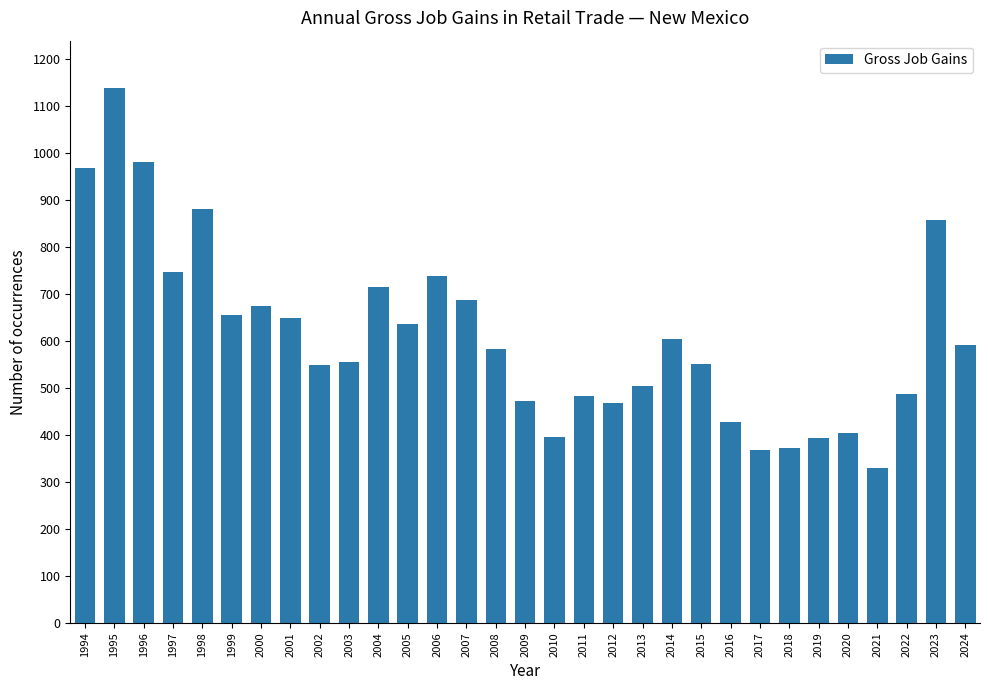

What value does the data have at 1994, to the nearest 100?

1000